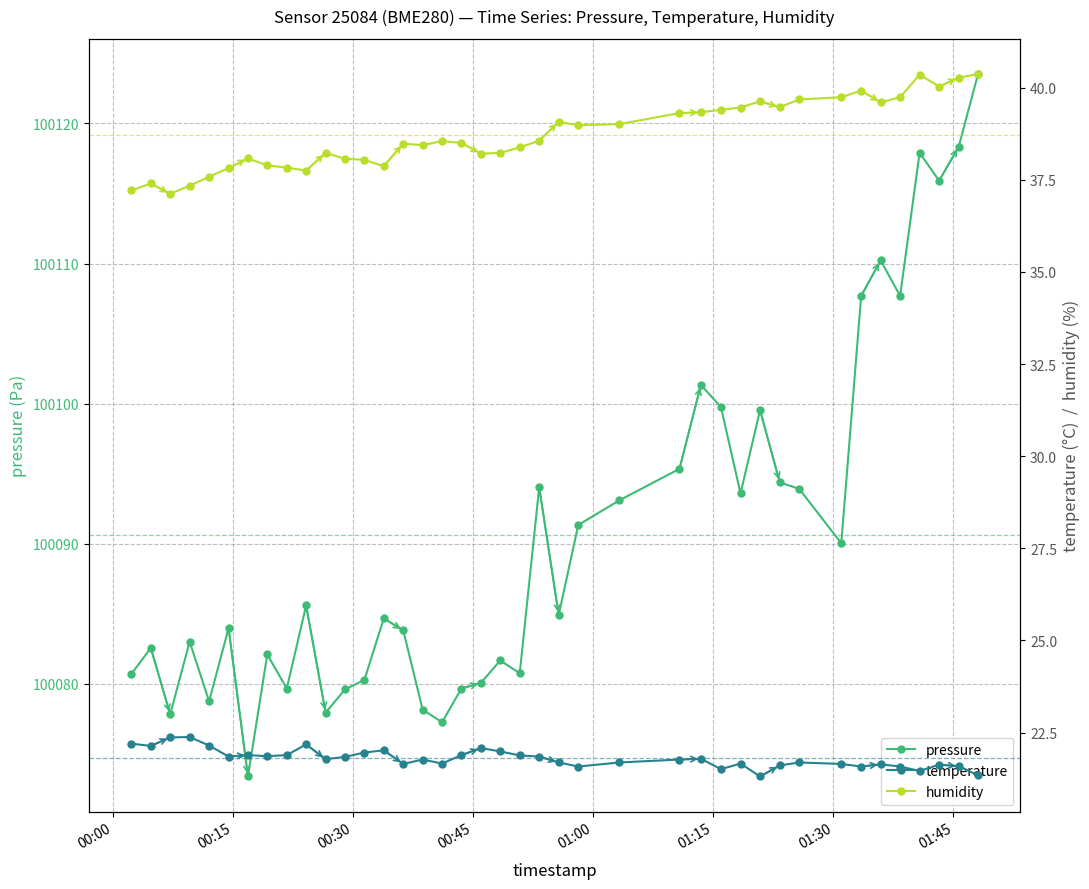

What is the greatest value displayed?

100123.5